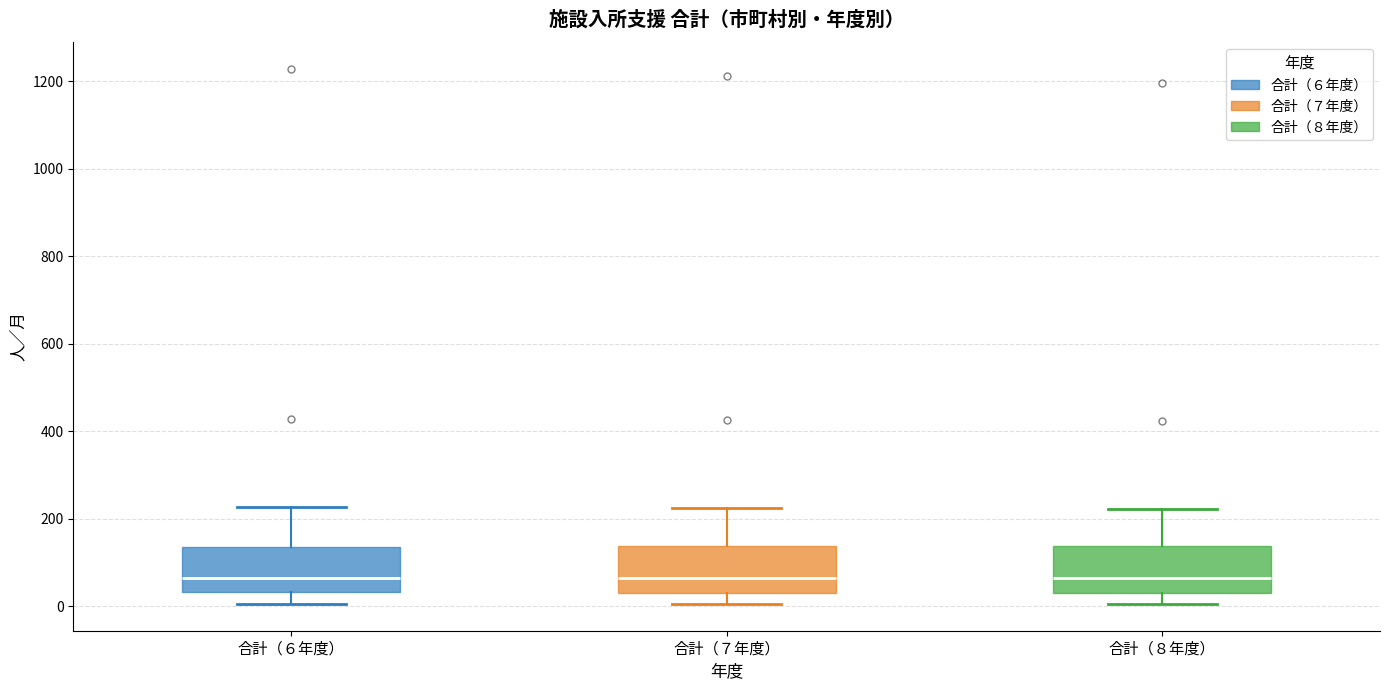

Reading left to right, read every box against the y-axis: the position of its median line, the range the box covers, and the ends of its whiskers. The values are not printed on the chart, so give them approximately, as read against the axis.

合計（６年度）: median 60, box 40 to 140, whiskers 0 to 220
合計（７年度）: median 60, box 40 to 140, whiskers 0 to 220
合計（８年度）: median 60, box 40 to 140, whiskers 0 to 220